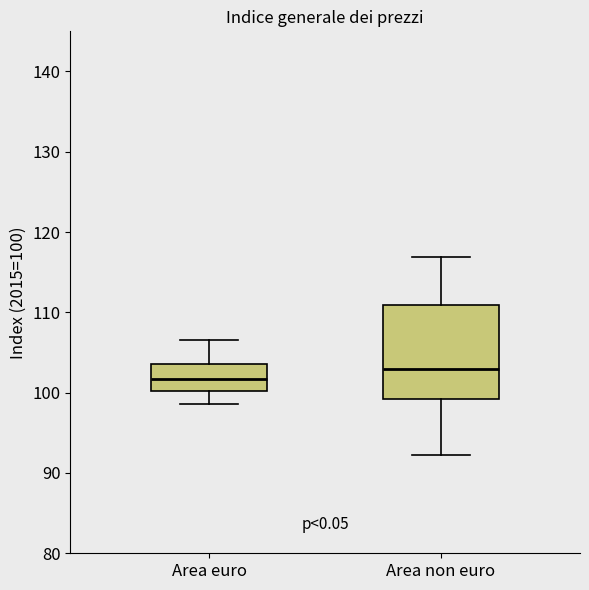

Which box's median line is the highest?

Area non euro